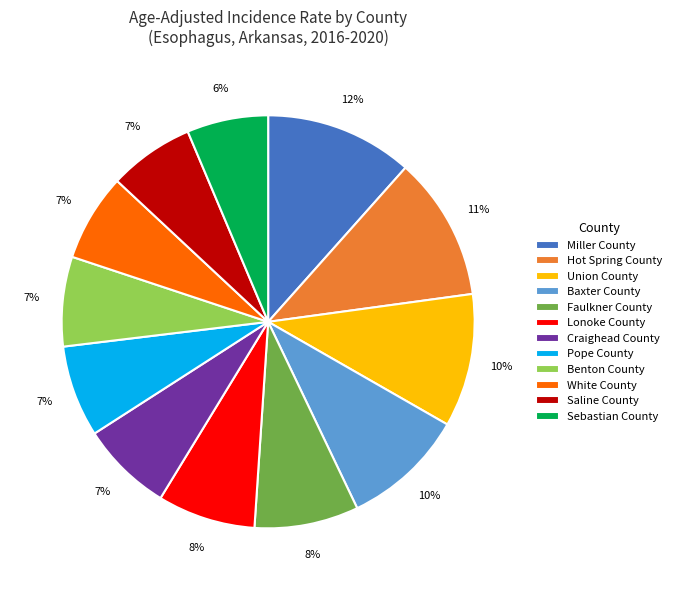

To the nearest percent, what portion does Miller County represent?

12%